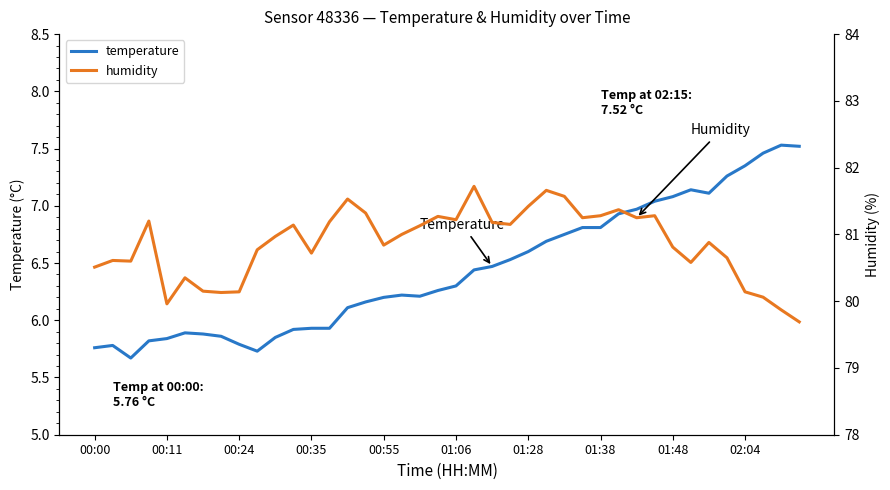

True or false: temperature has a value of 6.8 at 01:38.

True